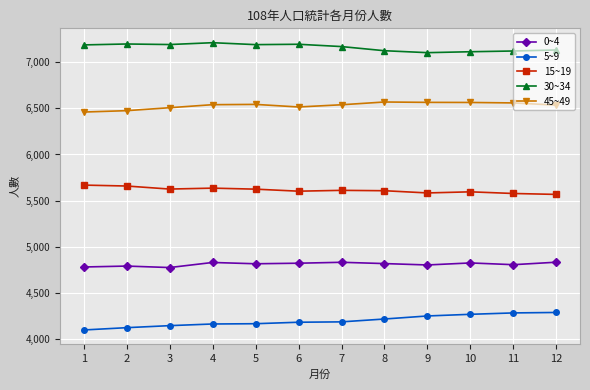

At how many categories does at least one series exceed 5297?

12